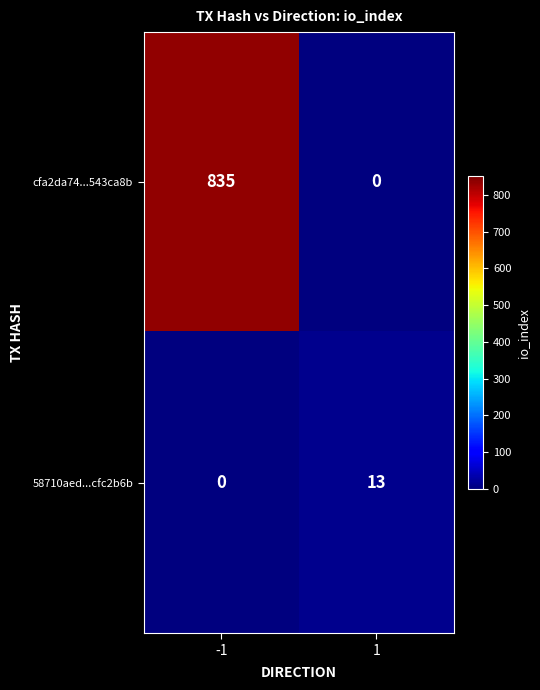

What is the difference between the maximum and minimum values in the 58710aed...cfc2b6b series?

13